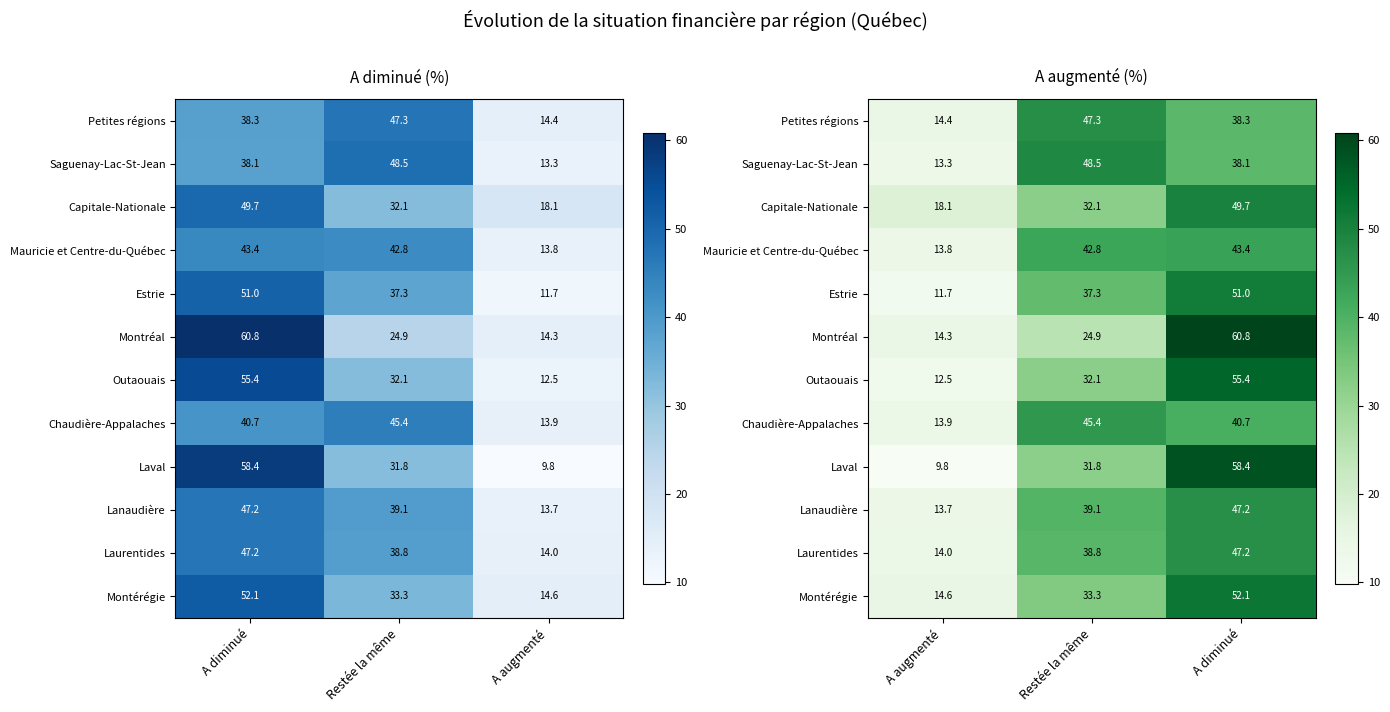

How many data points in Laval are less than 31?

1